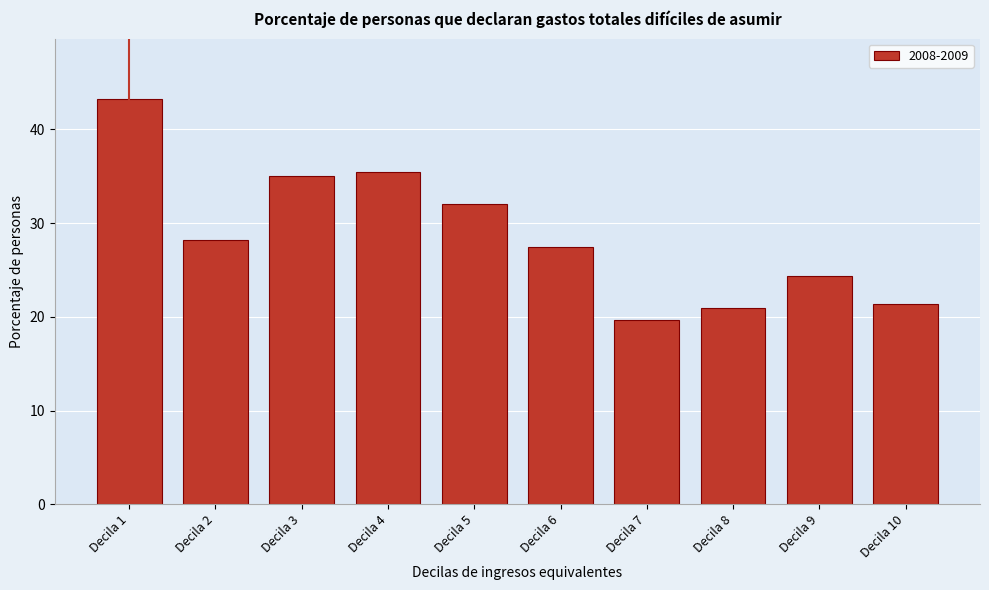

Reading left to right, what are all the values shown in this chart?

Decila 1=43.2	Decila 2=28.2	Decila 3=35.0	Decila 4=35.4	Decila 5=32.0	Decila 6=27.5	Decila 7=19.7	Decila 8=20.9	Decila 9=24.4	Decila 10=21.4